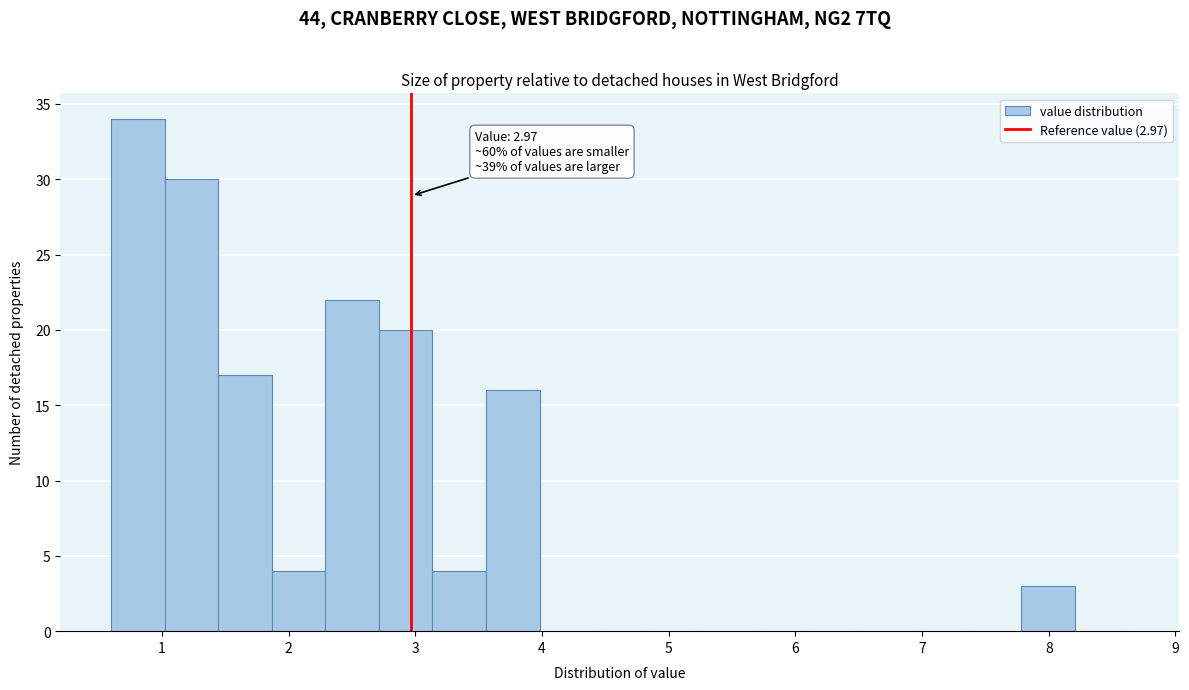

Over which range of the x-axis is the bar tallest?

0.6 to 1.0